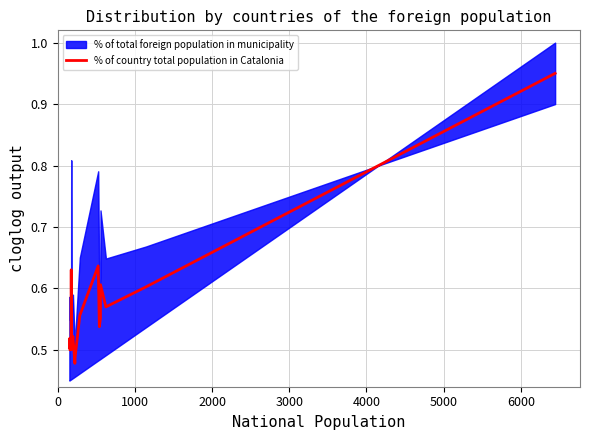

Reading left to right, extract all data points from this chart.

0.5	0.5	0.5	0.5	0.5	0.6	0.6	0.6	0.5	0.5	0.5	0.5	0.6	0.6	0.5	0.6	0.6	0.6	0.6	0.9